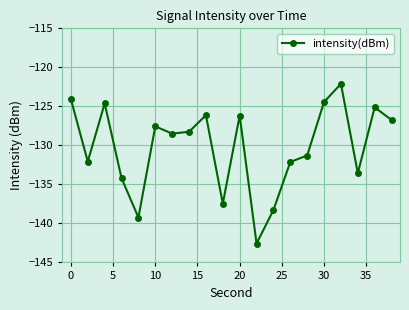

What is the value of the 18th point from the left?

-133.6